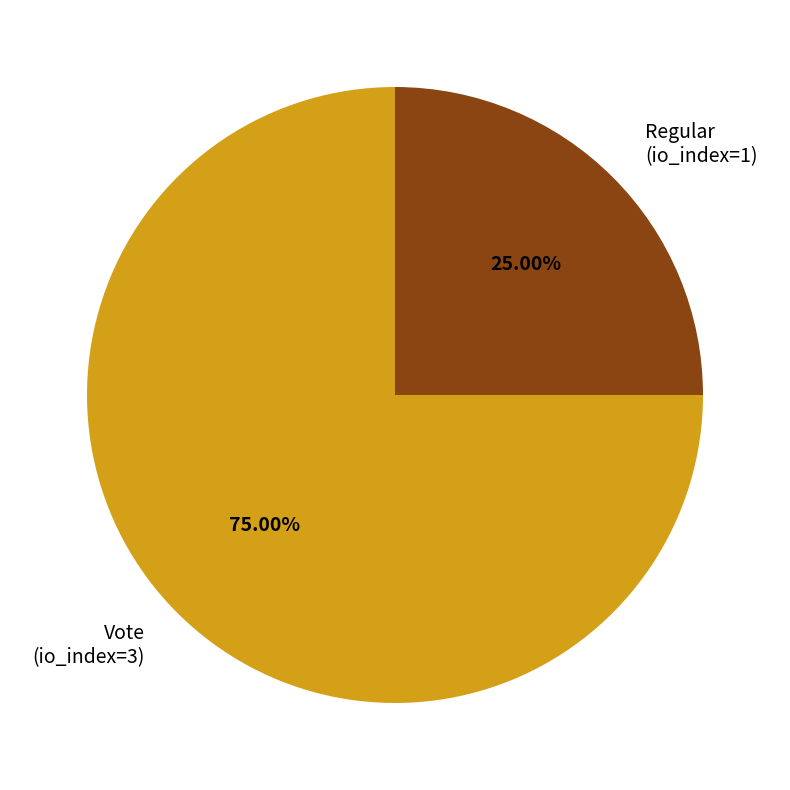

Is there a majority slice in this chart?

Yes